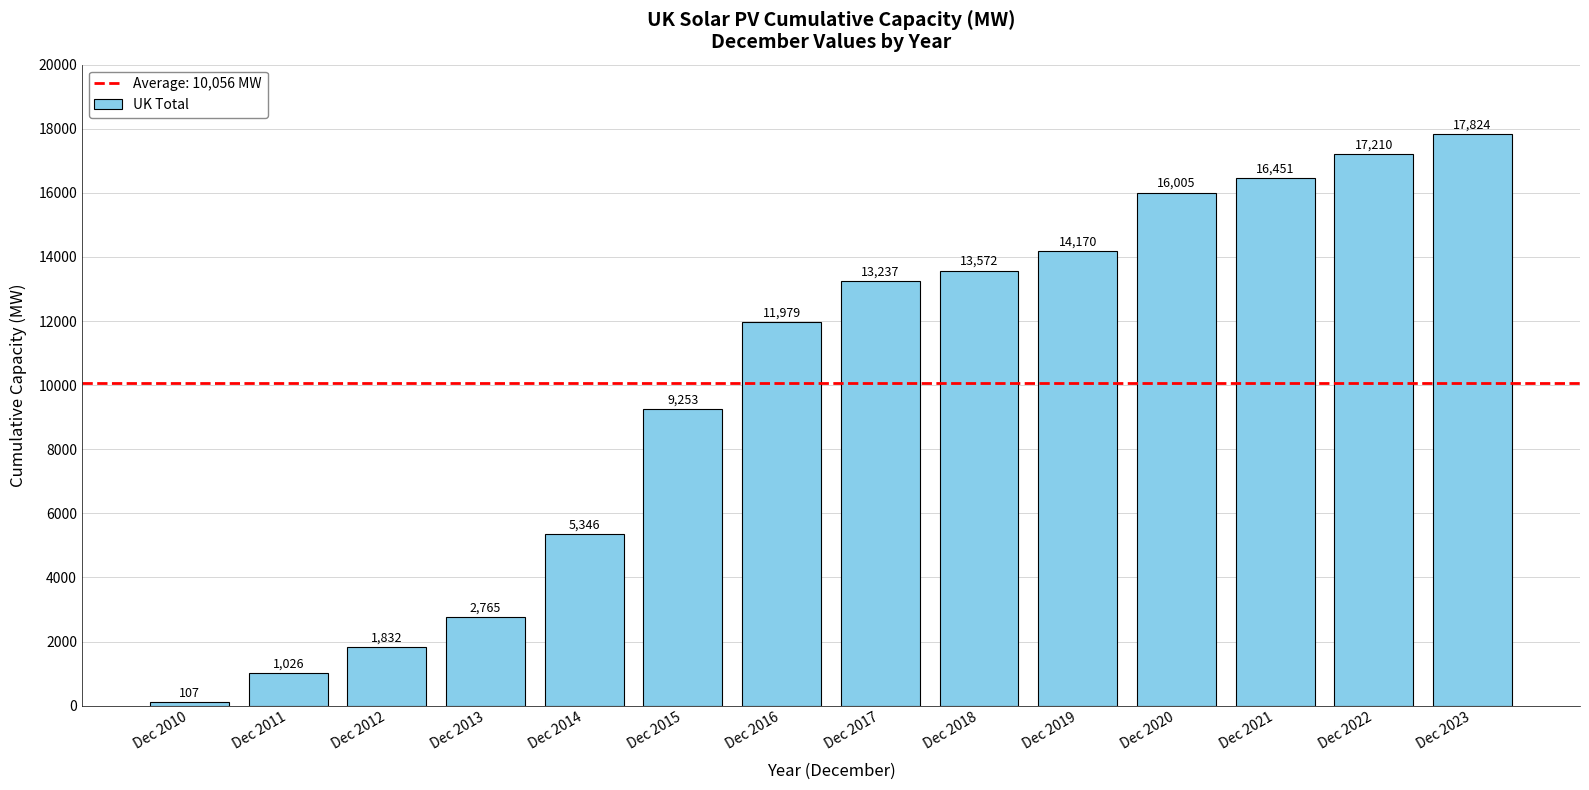

The chart shows a value of 13237.3 at Dec 2017. True or false?

True